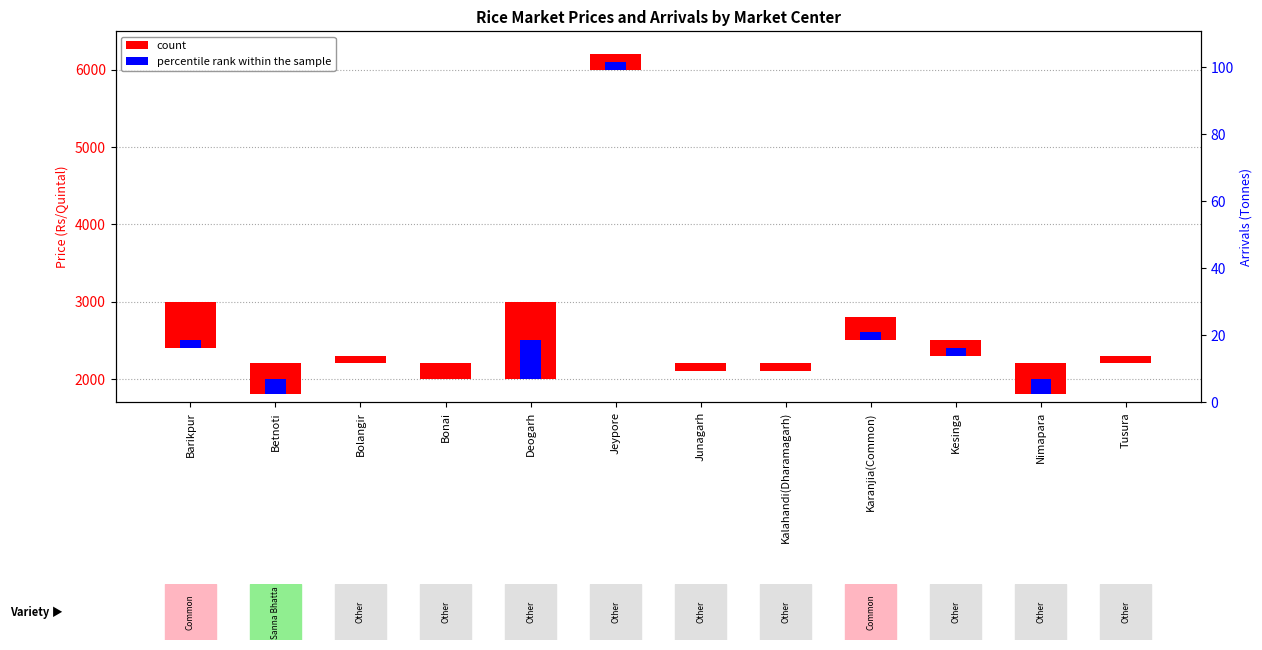

How many data points in count are less than 200?

4